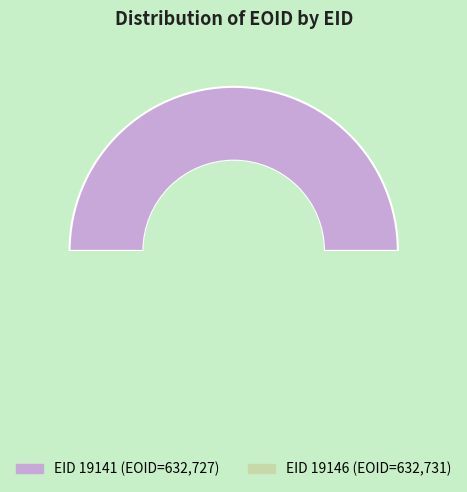

True or false: 19146 accounts for 50% of the total.

True